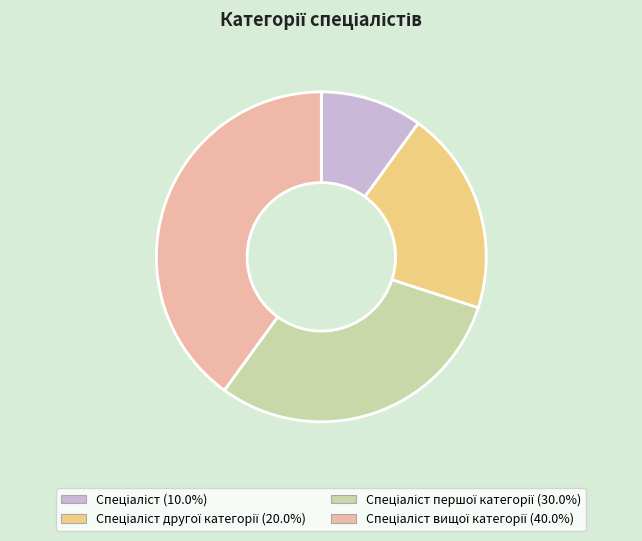

Is there any slice that represents more than half of the pie?

No